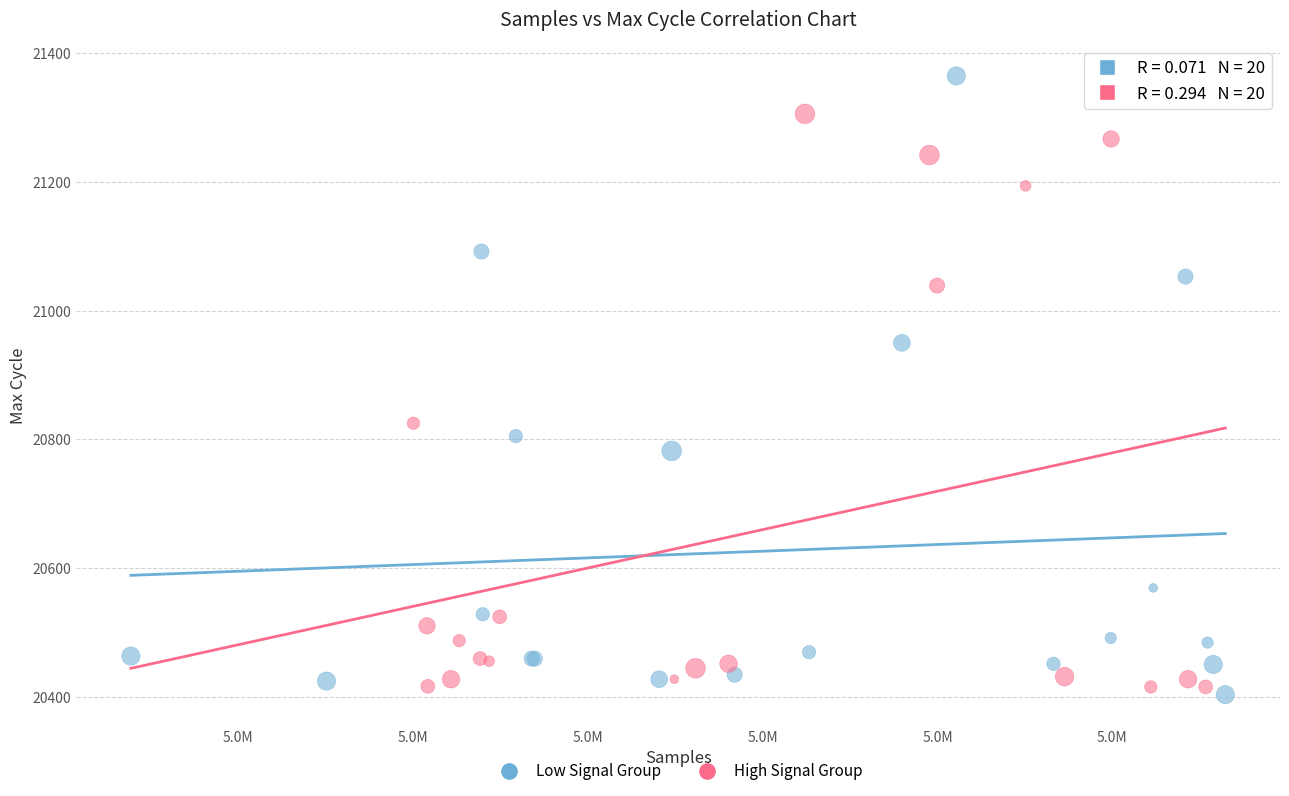

What are all the series names shown in the legend?

Low Signal Group, High Signal Group